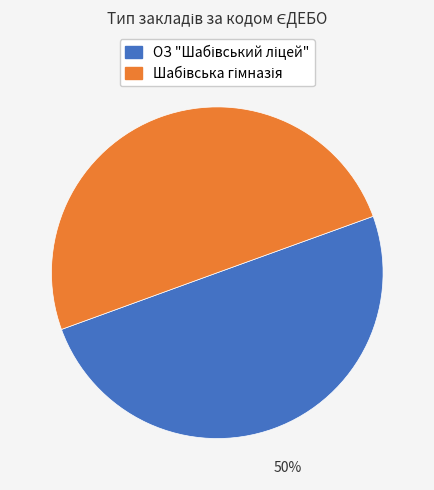

To the nearest percent, what is the average slice percentage?

50%